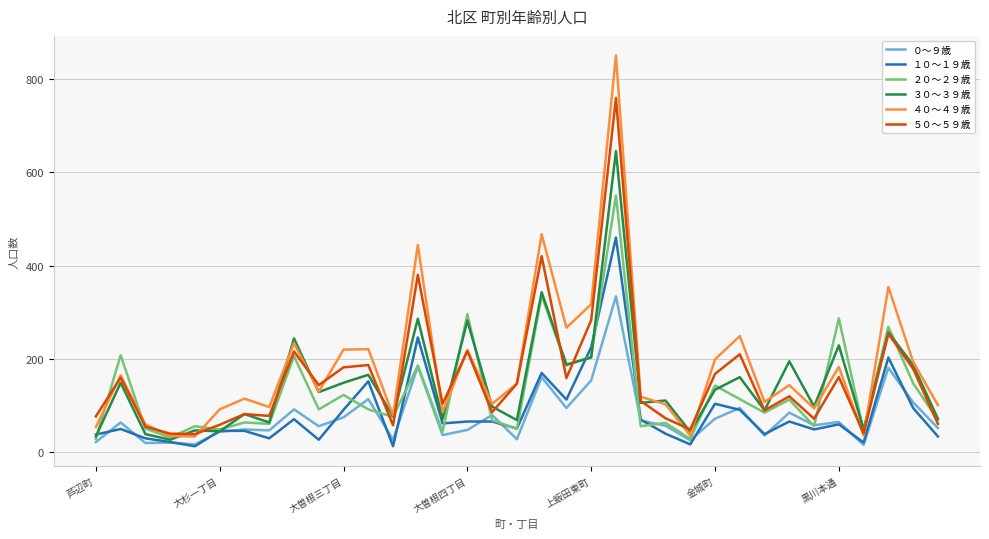

Which series has the largest total across all categories?

４０～４９歳